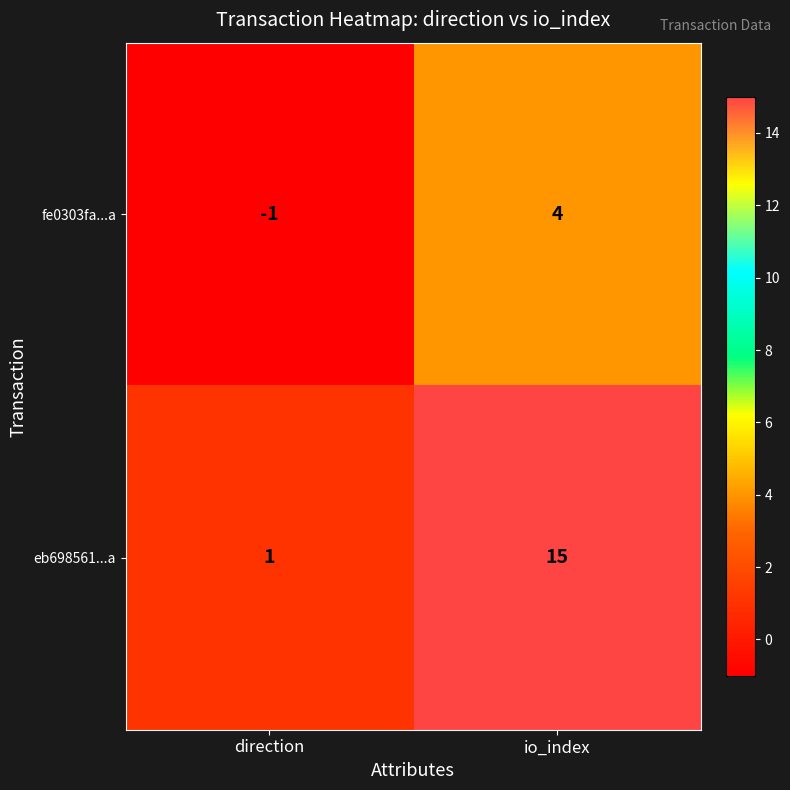

Count the number of data series in this chart.

2